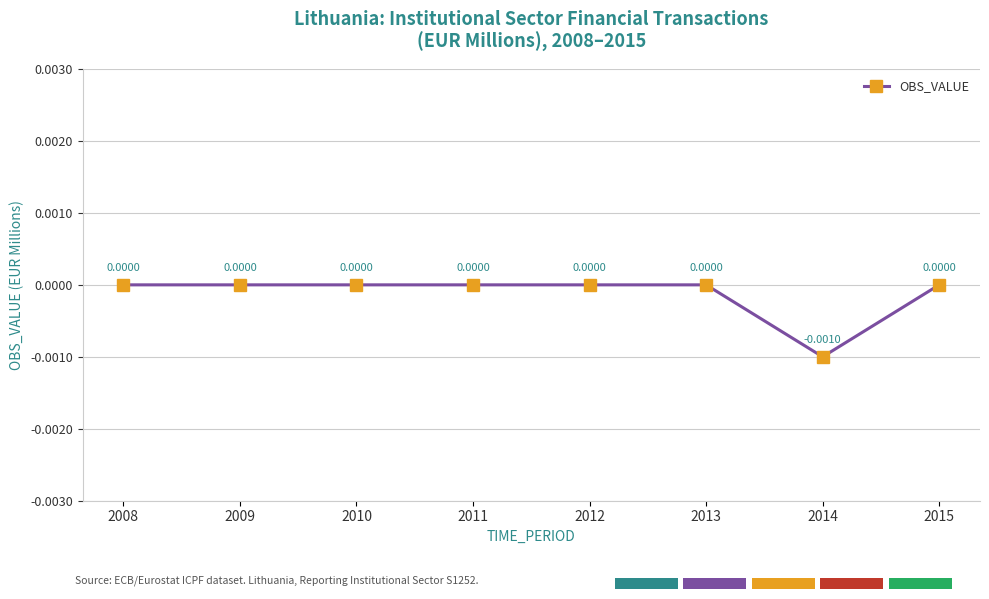

True or false: the data has more than 1 interior local peaks.

False